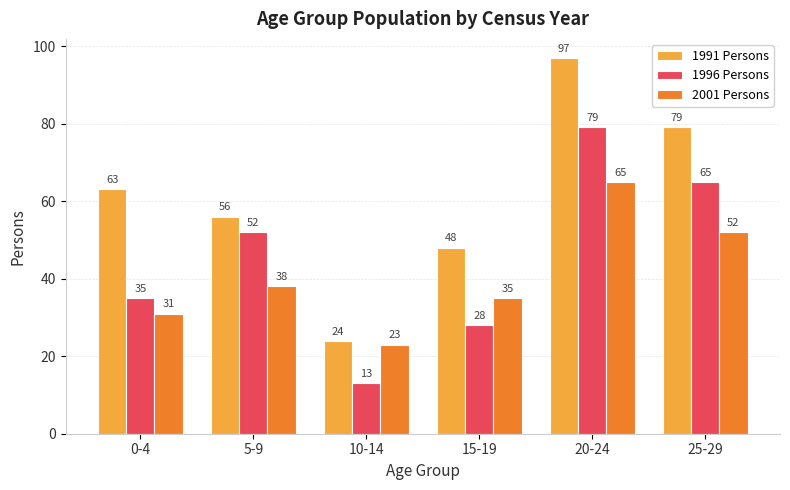

Reading left to right, extract all data points from this chart.

1991 Persons: 63	56	24	48	97	79
1996 Persons: 35	52	13	28	79	65
2001 Persons: 31	38	23	35	65	52